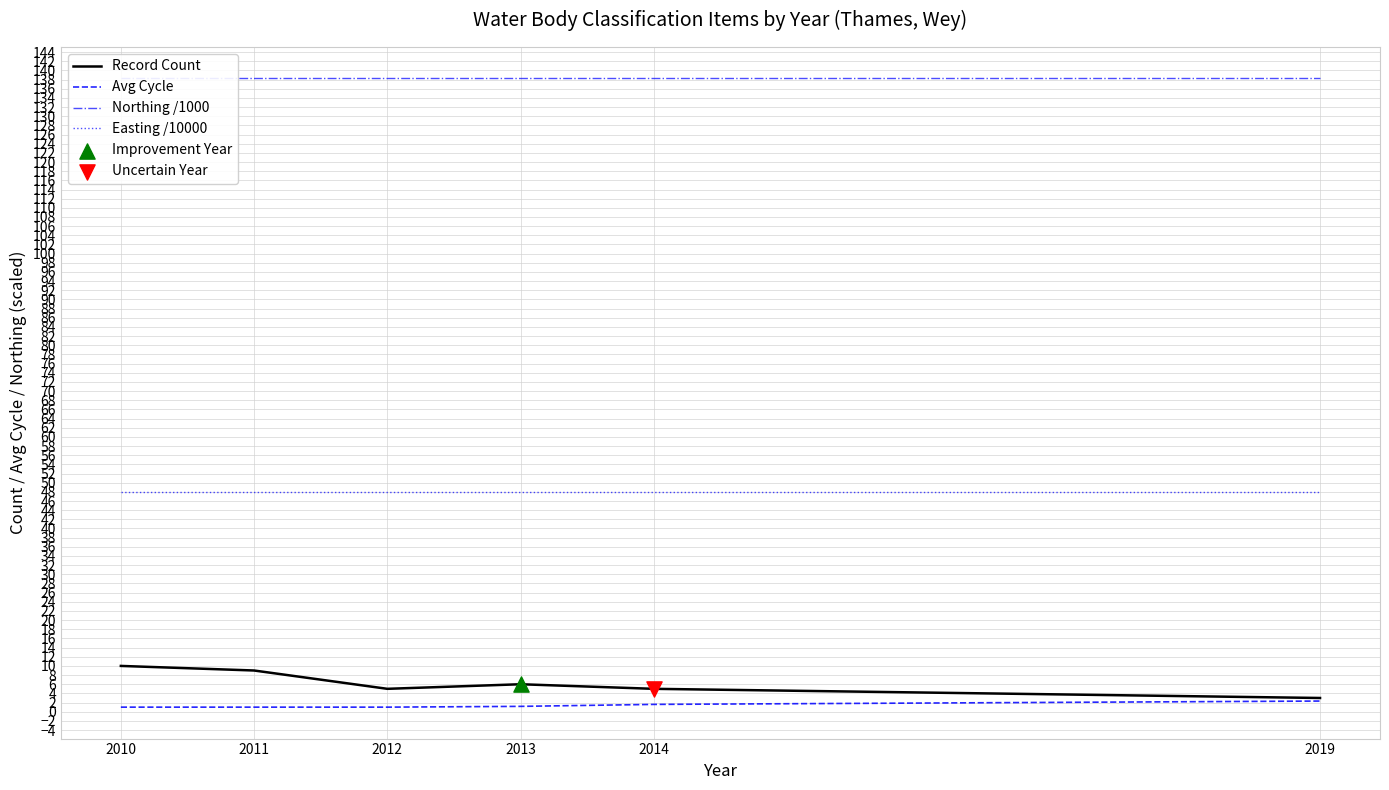

What is the total value across all series at 2011?

196.3